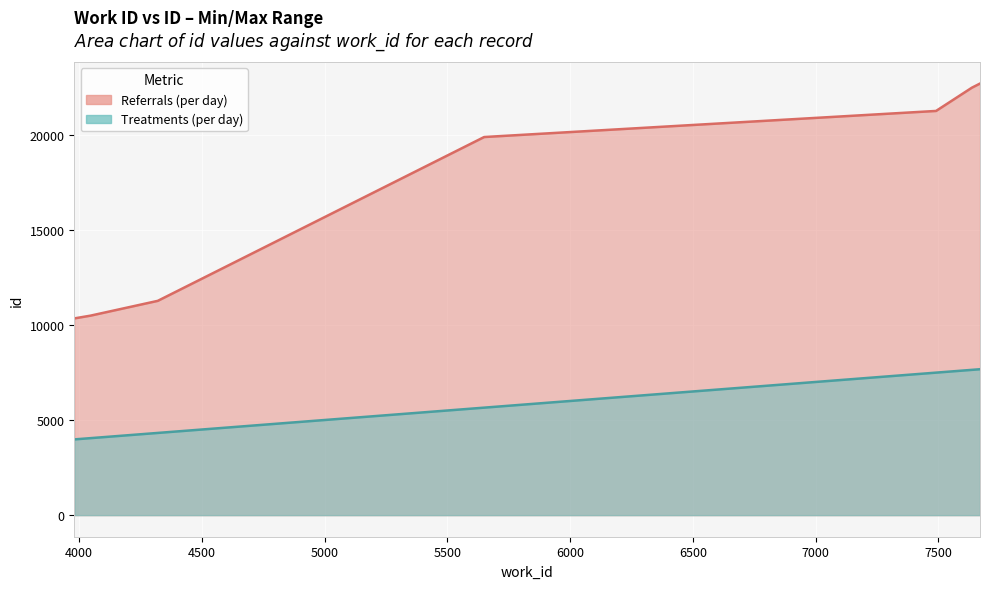

True or false: Treatments (per day) and Referrals (per day) intersect in this chart.

False